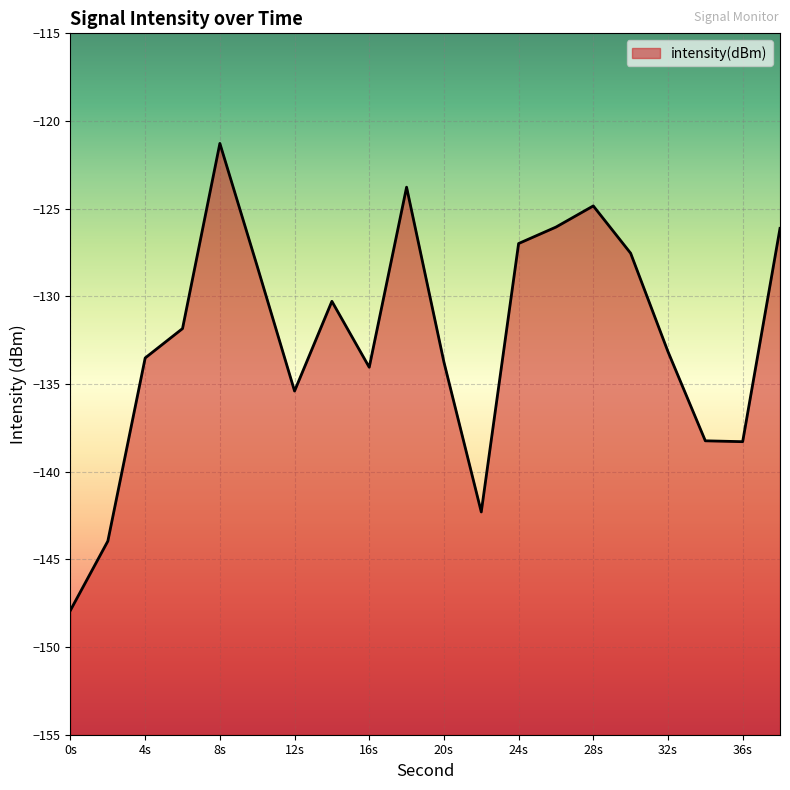

What is the difference between the maximum and minimum values?

26.6